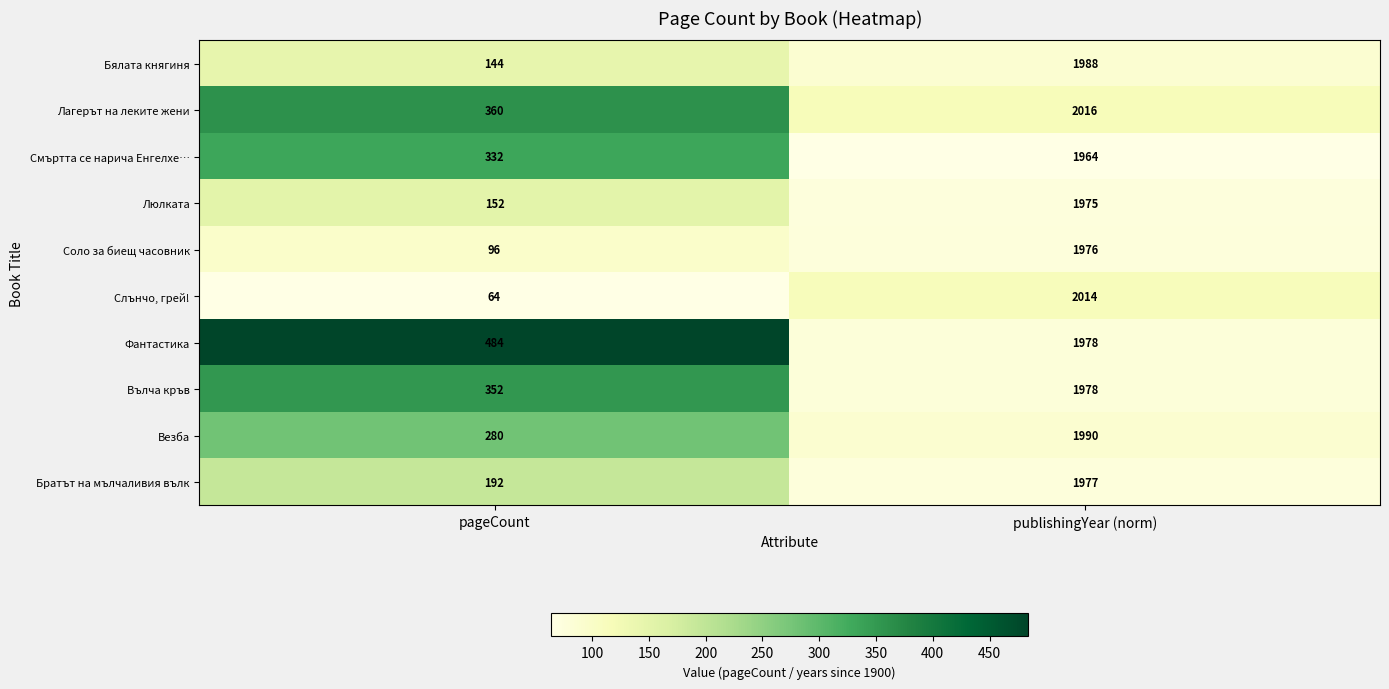

Reading left to right, list all the values displayed in this chart.

Бялата княгиня: 144	1988
Лагерът на леките жени: 360	2016
Смъртта се нарича Енгелхе…: 332	1964
Люлката: 152	1975
Соло за биещ часовник: 96	1976
Слънчо, грей!: 64	2014
Фантастика: 484	1978
Вълча кръв: 352	1978
Везба: 280	1990
Братът на мълчаливия вълк: 192	1977